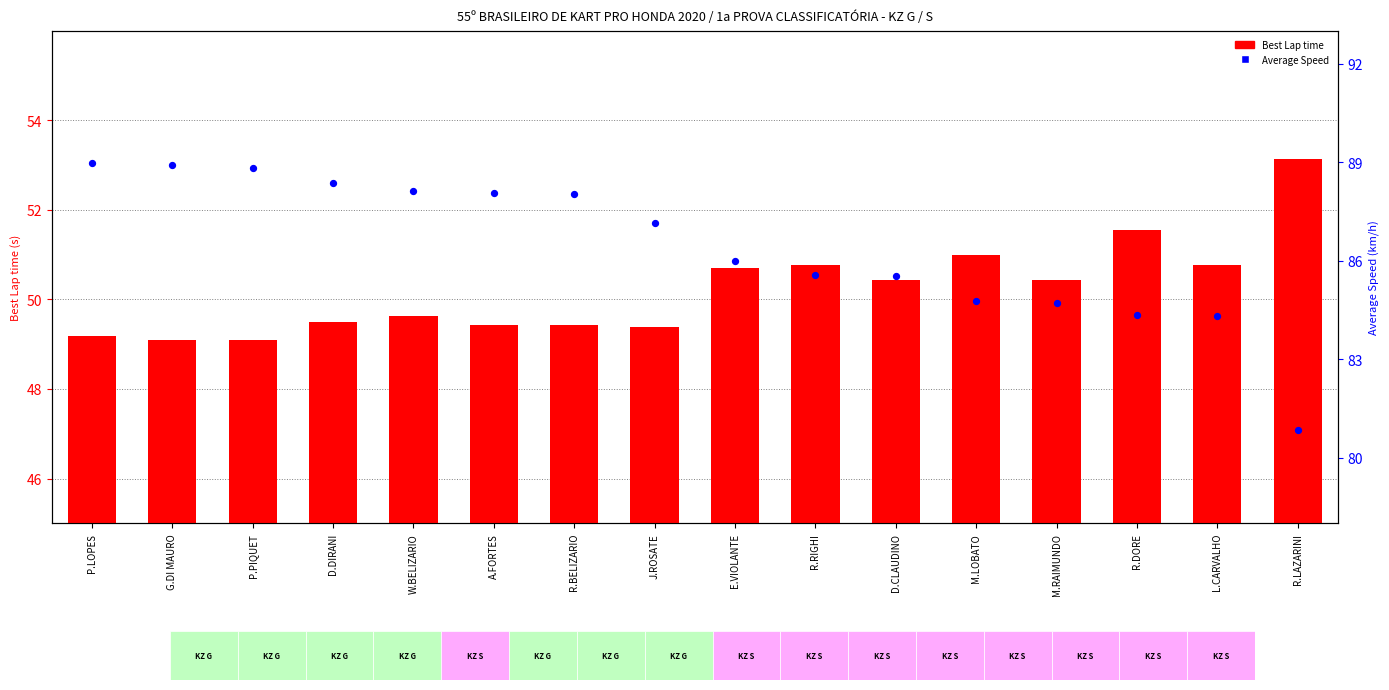

Which series has the largest total across all categories?

Average Speed